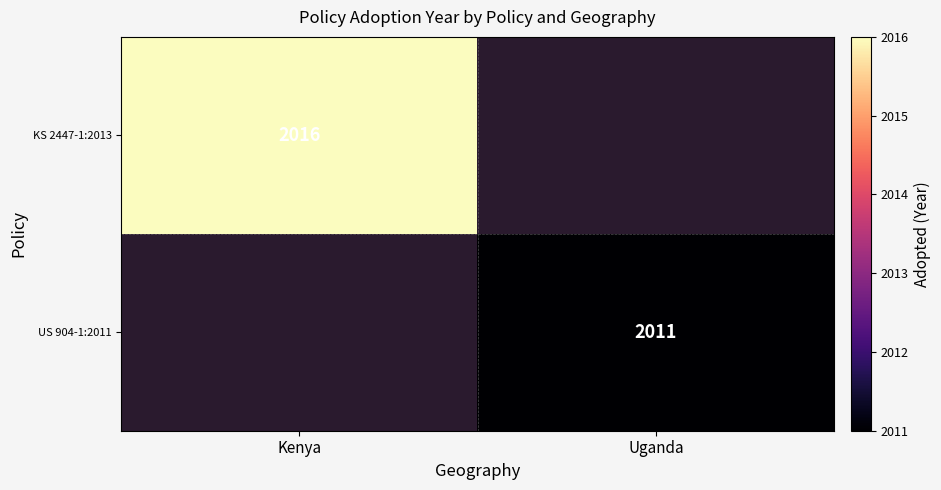

At how many categories does at least one series exceed 1080?

2